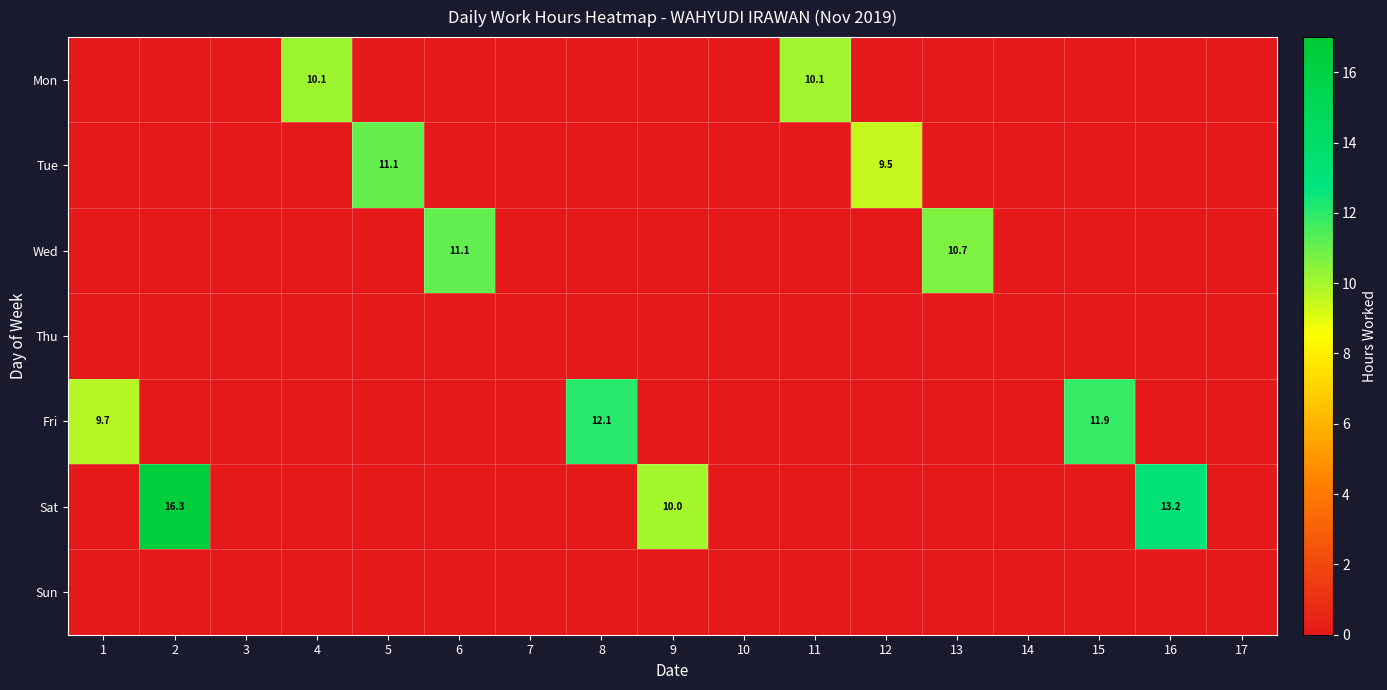

Which series has the largest range (max minus min)?

Sat